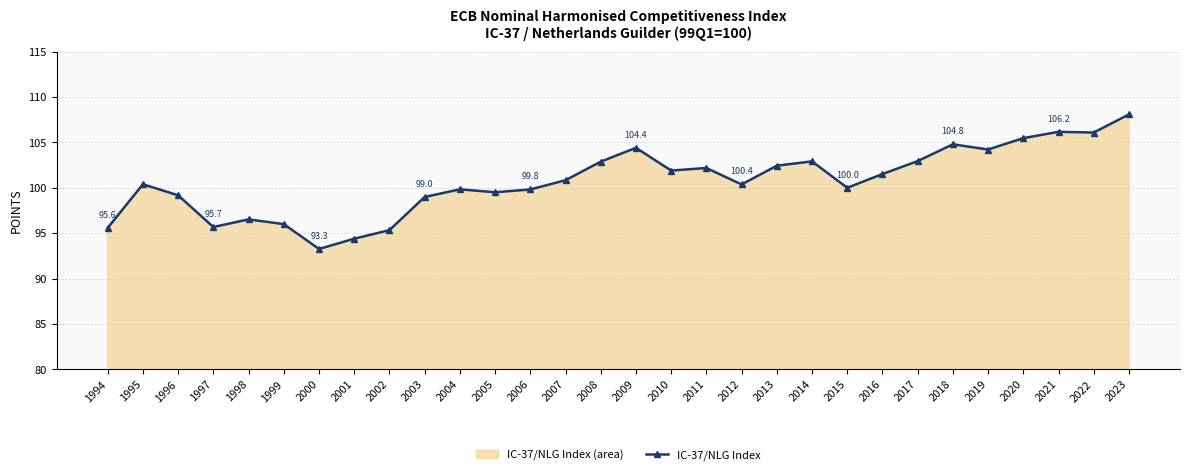

What is the ratio of the value at 2010 to the value at 2006?

1.0